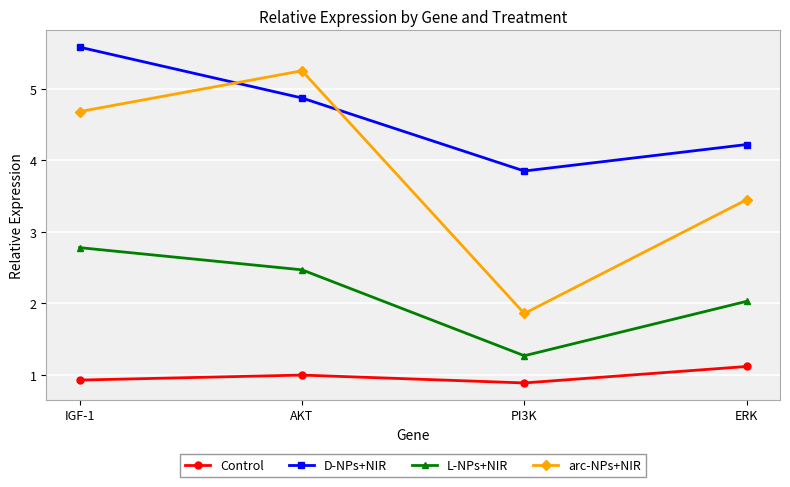

What position from the left is ERK?

4